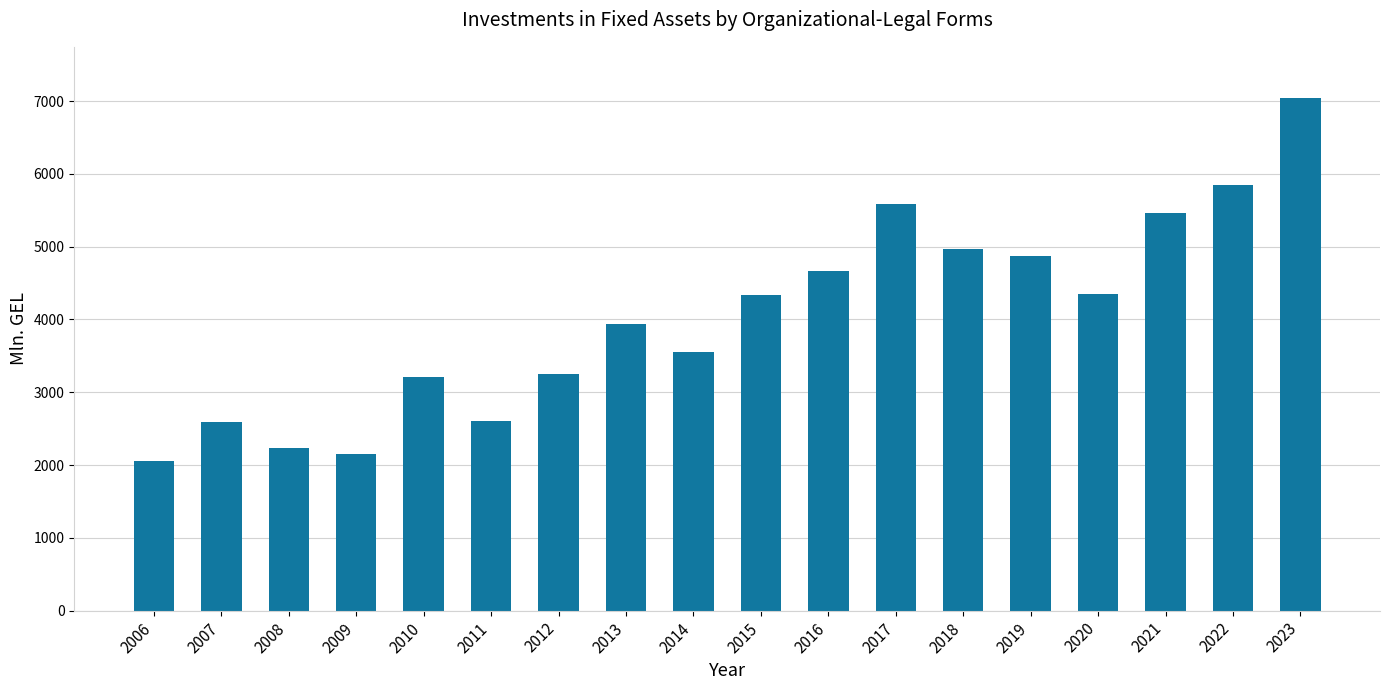

What is the sum of the values at 2014 and 2023?

10601.1